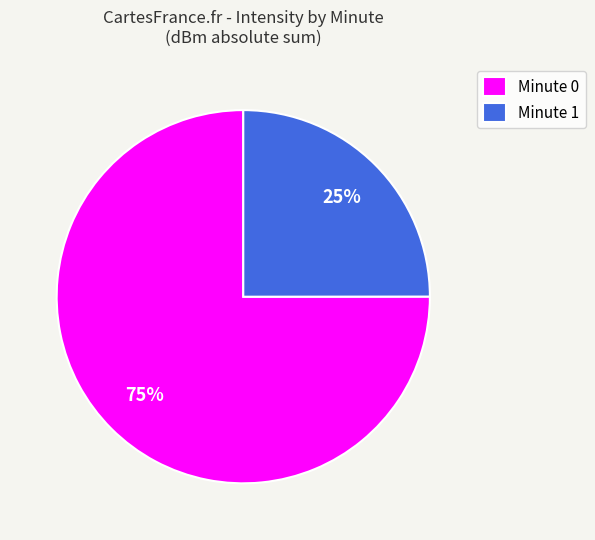

Which slice is the largest?

Minute 0